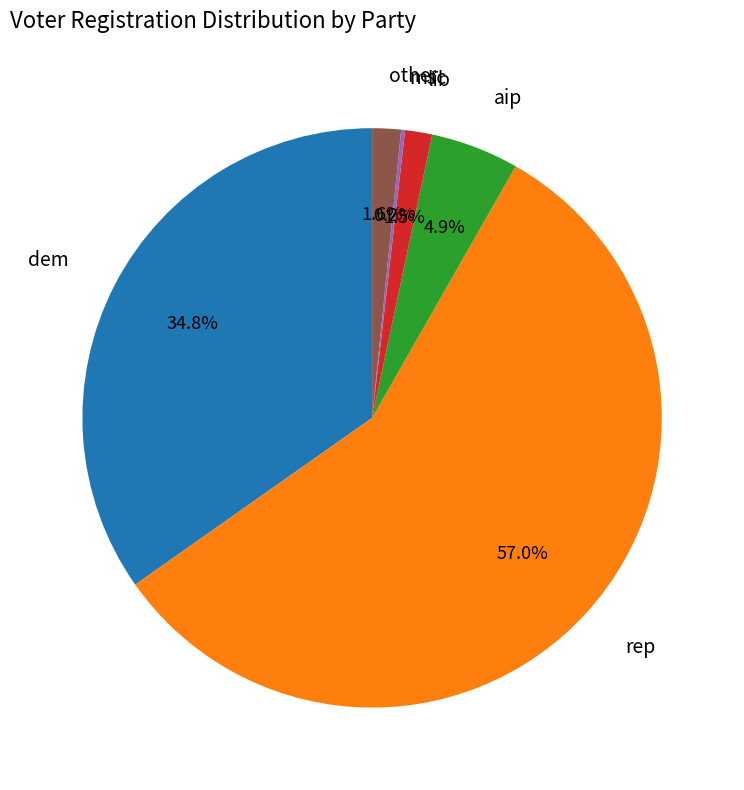

Is there a majority slice in this chart?

Yes